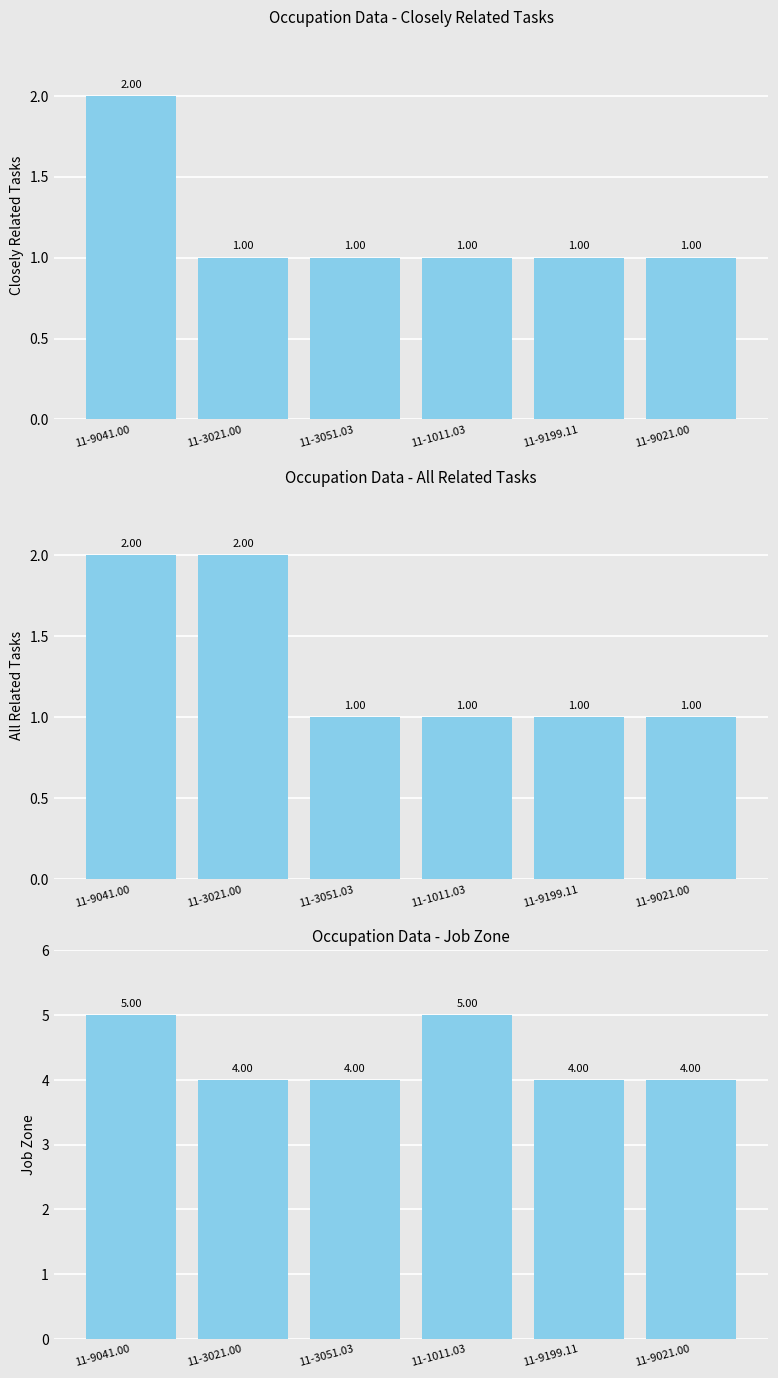

Which series has the largest total across all categories?

Job Zone